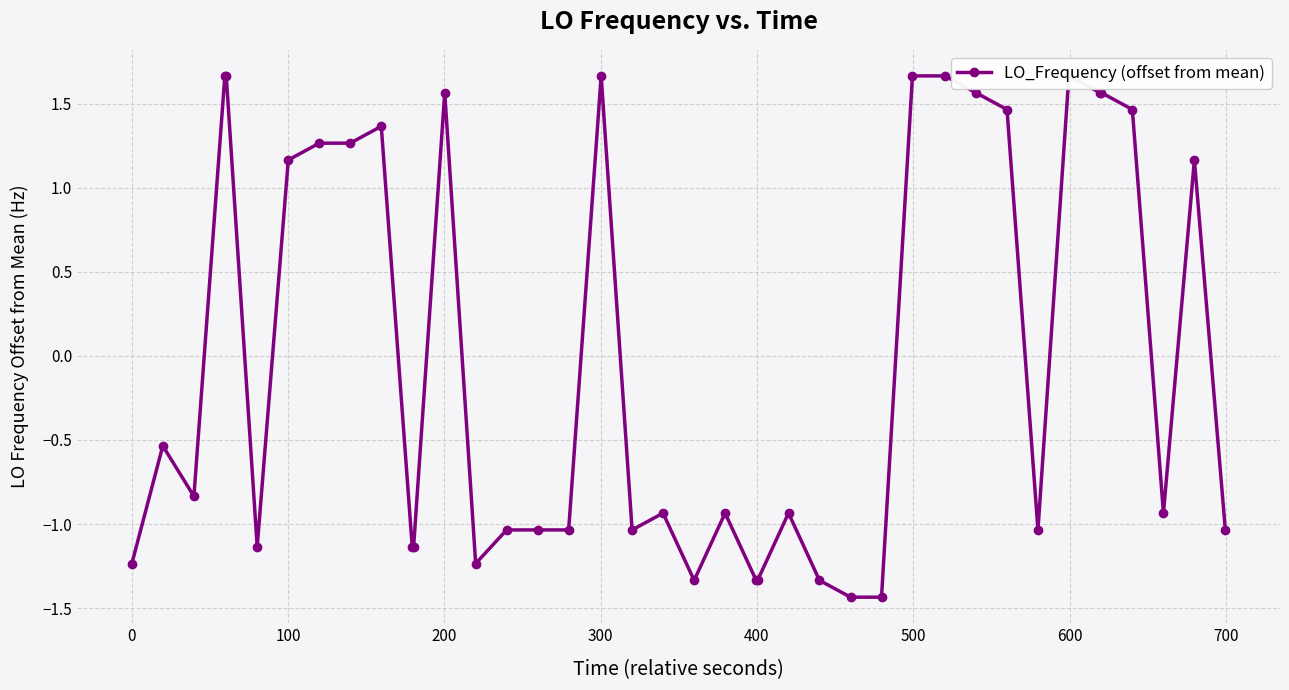

Reading right to left, transcribe all the data shown in this chart.

-1.0	1.2	-0.9	1.5	1.6	1.6	1.7	-1.0	1.5	1.6	1.7	1.7	-1.4	-1.4	-1.3	-0.9	-1.3	-1.3	-0.9	-1.3	-0.9	-1.0	1.7	-1.0	-1.0	-1.0	-1.2	1.6	-1.1	-1.1	1.4	1.3	1.3	1.2	-1.1	1.7	1.7	-0.8	-0.5	-1.2